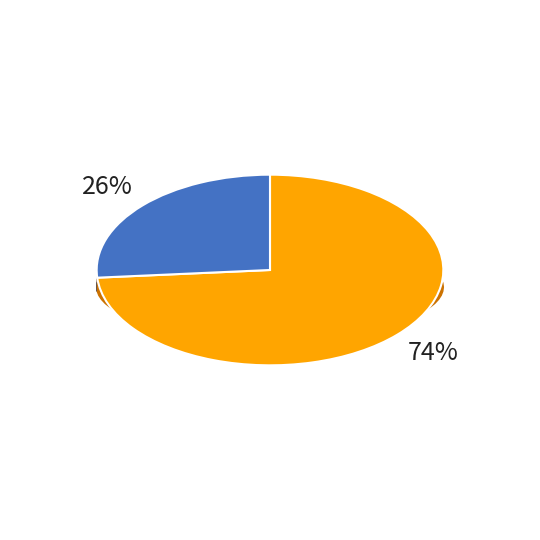

What percentage is the 1997 slice, to the nearest percent?

74%